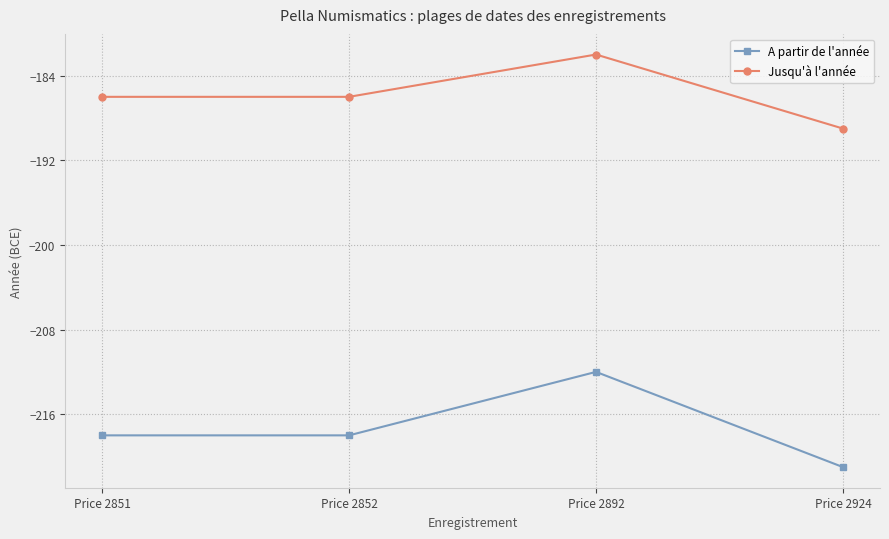

True or false: A partir de l'année and Jusqu'à l'année intersect in this chart.

False